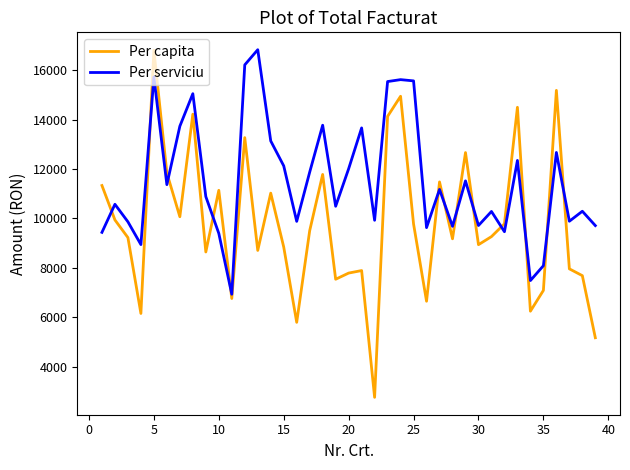

What is the difference between the maximum and minimum values in the Per serviciu series?

9901.5